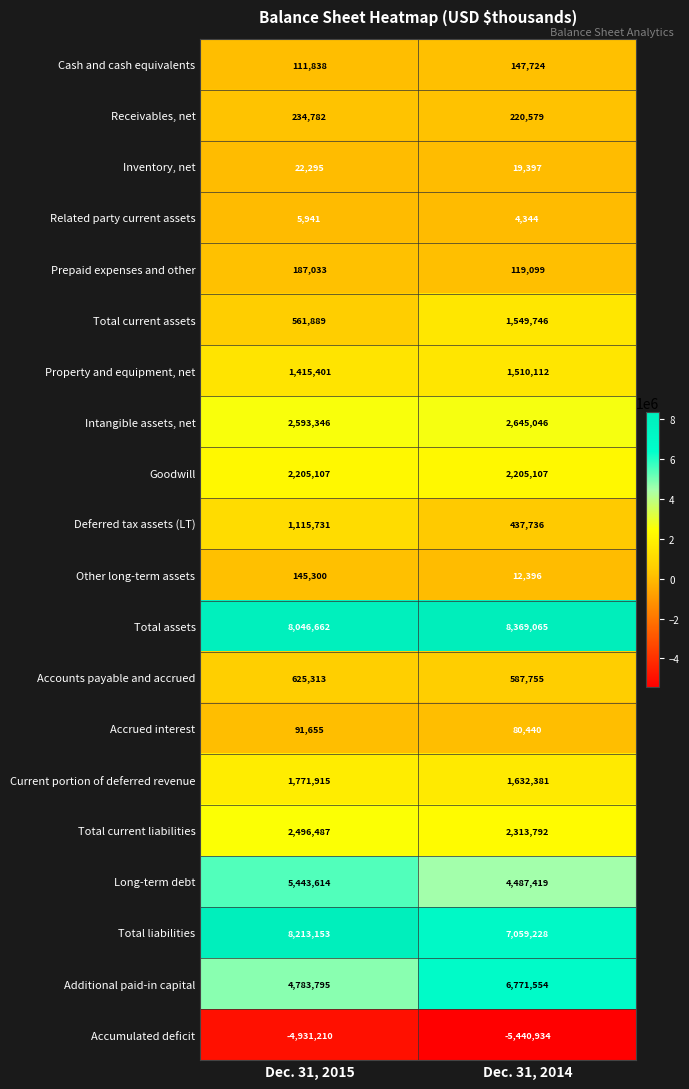

What is the average value of the Total current liabilities series?

2405140